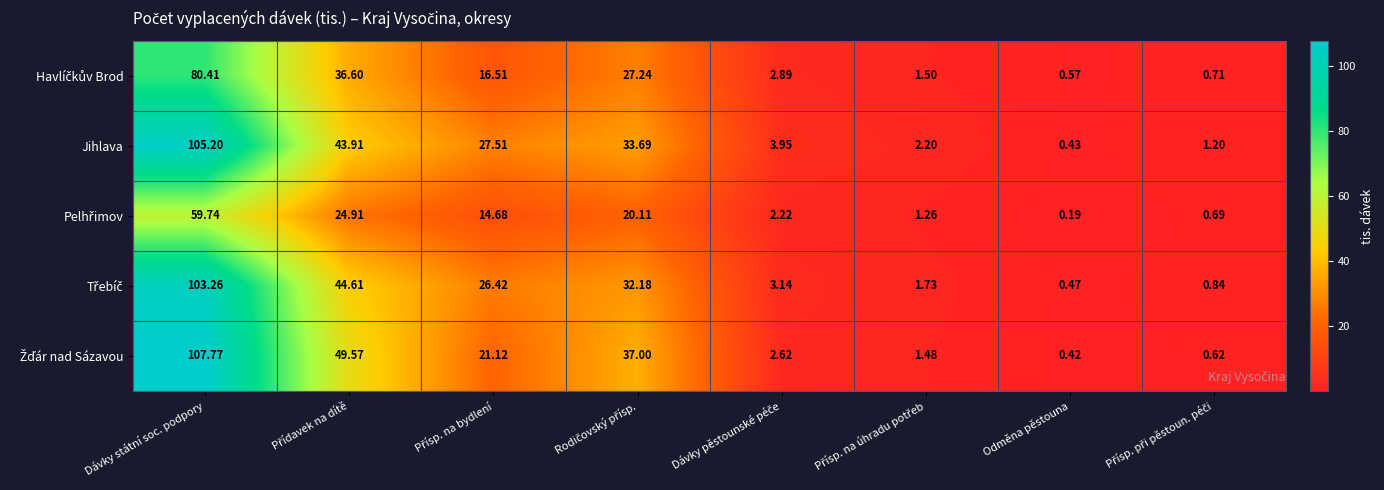

Which category has the highest value across all series?

Dávky státní soc. podpory